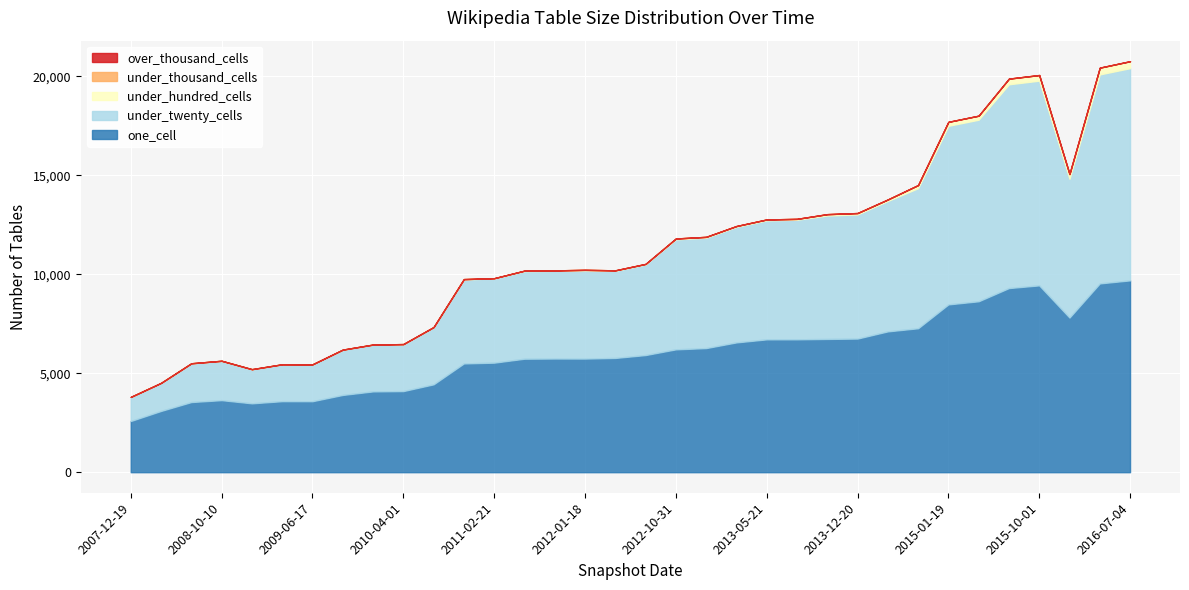

What are all the series names shown in the legend?

one_cell, under_twenty_cells, under_hundred_cells, under_thousand_cells, over_thousand_cells